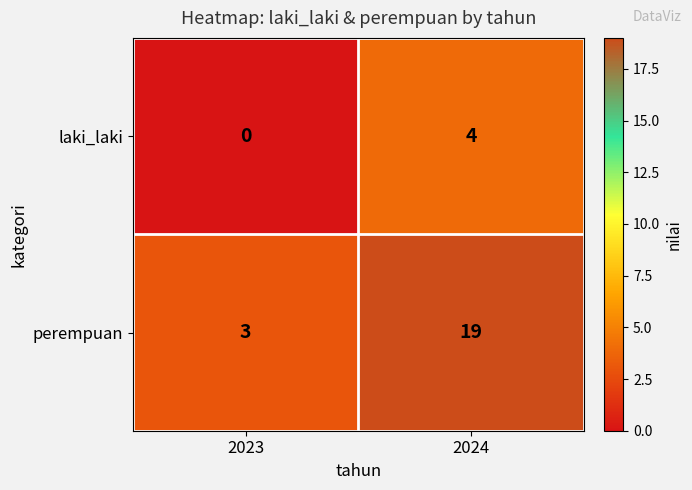

What is the greatest value displayed?

19